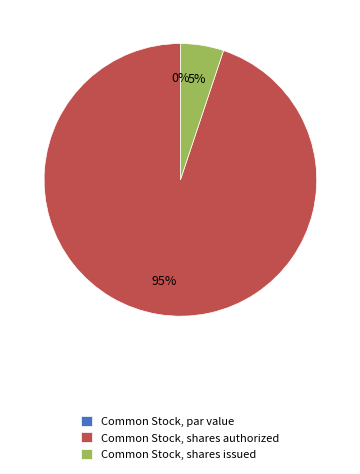

Which slice represents more than half of the pie?

Common Stock, shares authorized